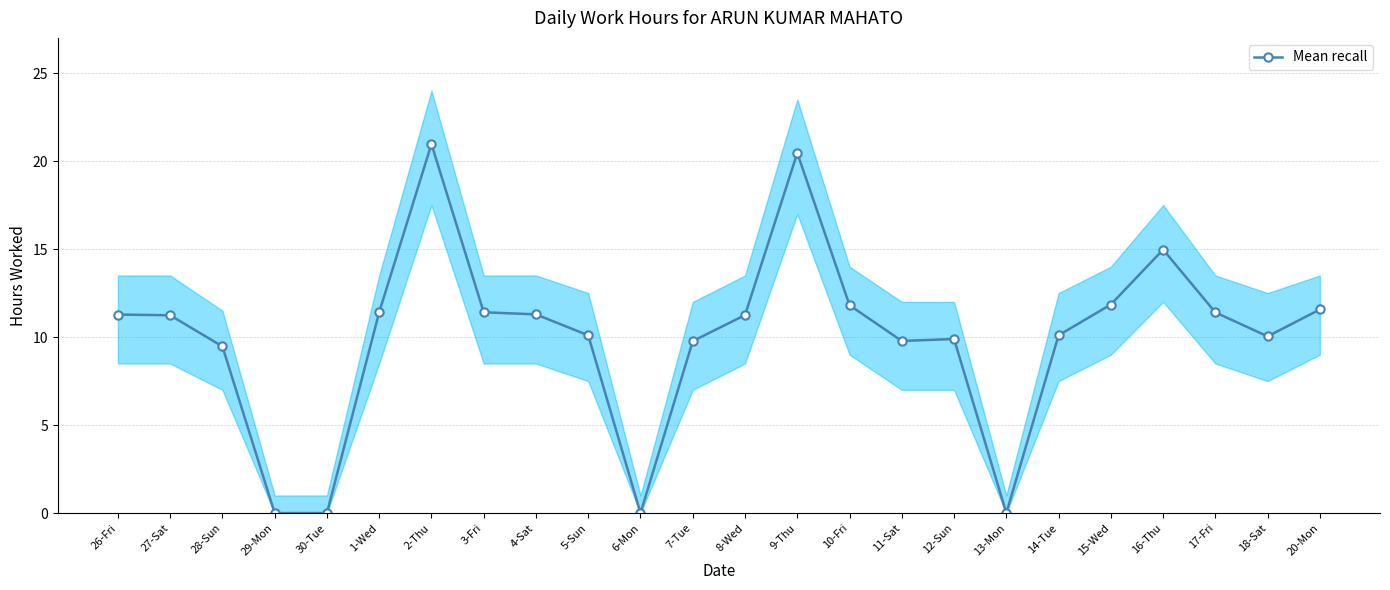

What is the difference between the maximum and minimum values?

21.0